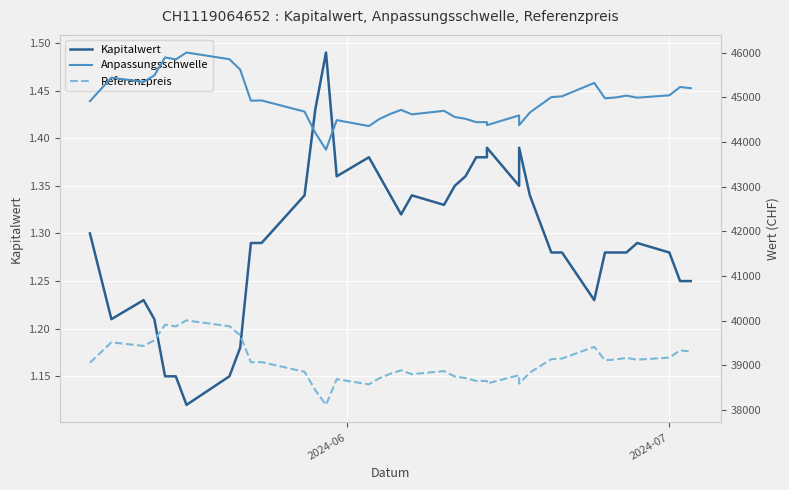

Reading left to right, what are all the values shown in this chart?

Kapitalwert: 1.3	1.2	1.2	1.2	1.1	1.1	1.1	1.1	1.2	1.3	1.3	1.3	1.4	1.5	1.4	1.4	1.4	1.3	1.3	1.3	1.3	1.4	1.4	1.4	1.4	1.4	1.4	1.4	1.3	1.3	1.3	1.2	1.3	1.3	1.3	1.3	1.3	1.2	1.2
Anpassungsschwelle: 44914.8	45439.8	45346.2	45491.8	45894.2	45849.8	46004.1	45853.9	45621.7	44925.0	44930.0	44680.8	44207.8	43828.2	44489.3	44356.7	44518.0	44628.4	44719.1	44618.8	44698.2	44559.5	44518.6	44444.2	44444.2	44377.5	44594.8	44377.5	44660.1	45005.0	45022.9	45322.9	44979.0	44997.0	45038.7	44992.5	45044.9	45231.6	45204.2
Referenzpreis: 39056.4	39512.8	39431.5	39558.1	39908.0	39869.4	40003.6	39873.0	39671.0	39065.3	39069.6	38852.9	38441.5	38111.5	38686.3	38571.0	38711.3	38807.3	38886.2	38799.0	38868.0	38747.4	38711.8	38647.1	38647.1	38589.2	38778.1	38589.2	38834.9	39134.8	39150.3	39411.2	39112.2	39127.8	39164.1	39123.9	39169.5	39331.8	39308.0